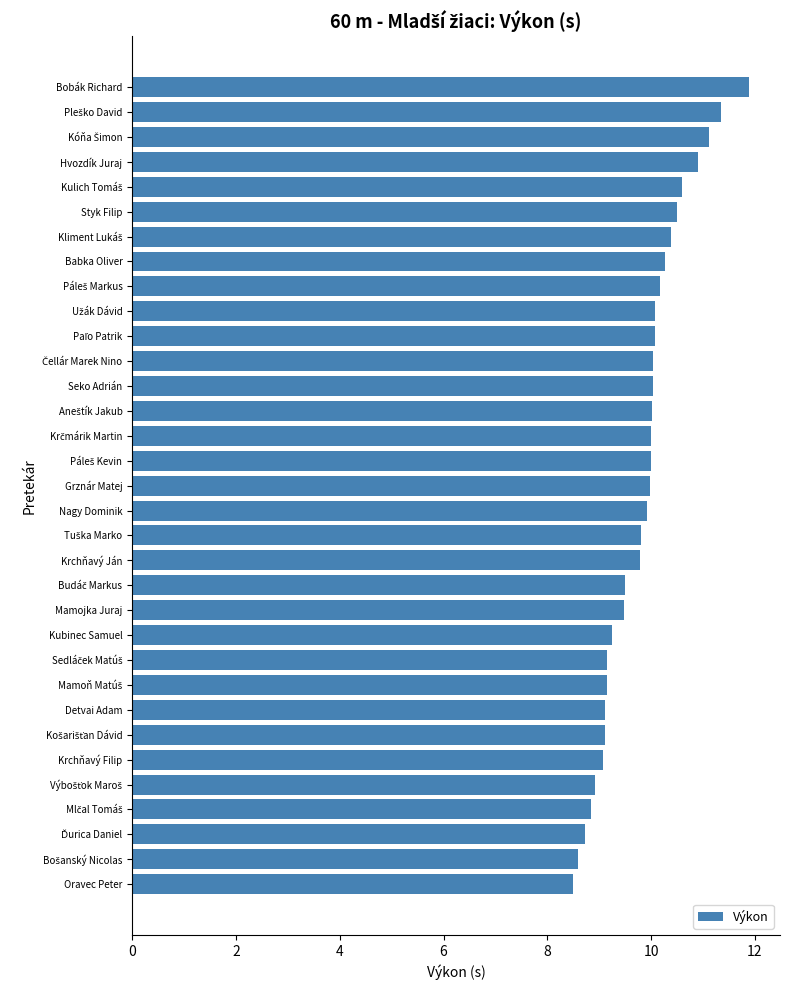

What is the ratio of the value at Krchňavý Filip to the value at Oravec Peter?

1.1